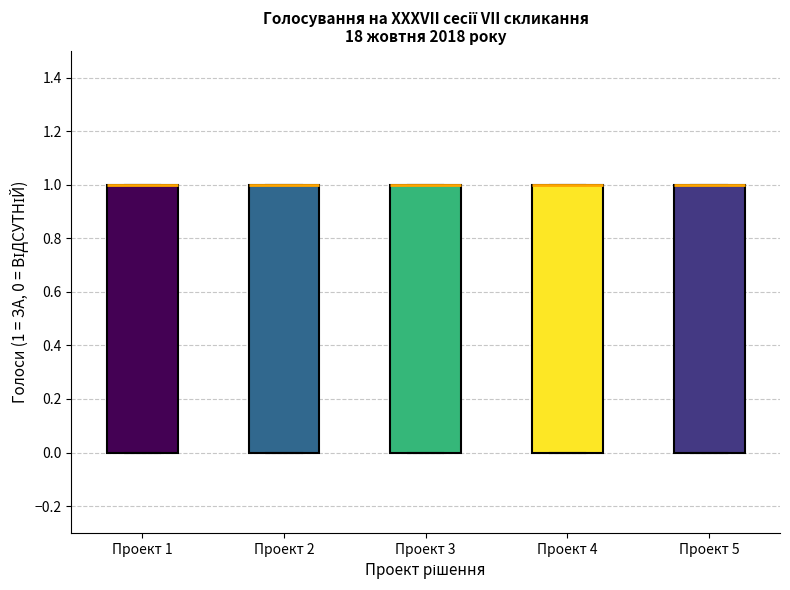

Reading left to right, read every box against the y-axis: the position of its median line, the range the box covers, and the ends of its whiskers. The values are not printed on the chart, so give them approximately, as read against the axis.

Проект 1: median 1 (drawn on the box's upper edge), box 0 to 1, whiskers 0 to 1
Проект 2: median 1 (drawn on the box's upper edge), box 0 to 1, whiskers 0 to 1
Проект 3: median 1 (drawn on the box's upper edge), box 0 to 1, whiskers 0 to 1
Проект 4: median 1 (drawn on the box's upper edge), box 0 to 1, whiskers 0 to 1
Проект 5: median 1 (drawn on the box's upper edge), box 0 to 1, whiskers 0 to 1